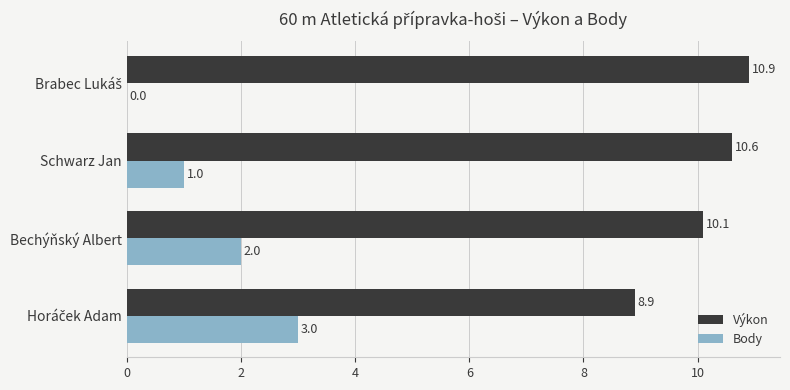

Between Bechýňský Albert and Schwarz Jan, which series saw the biggest shift?

Body